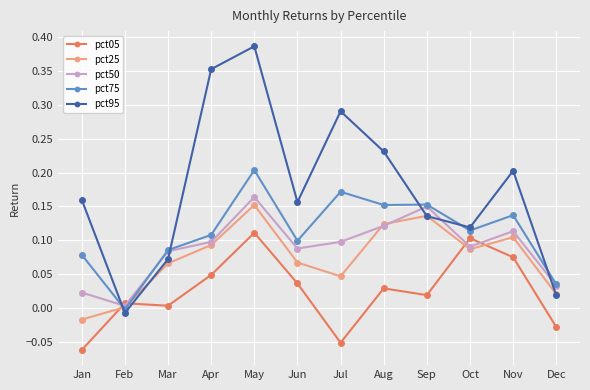

Which series has the widest spread of values?

pct95